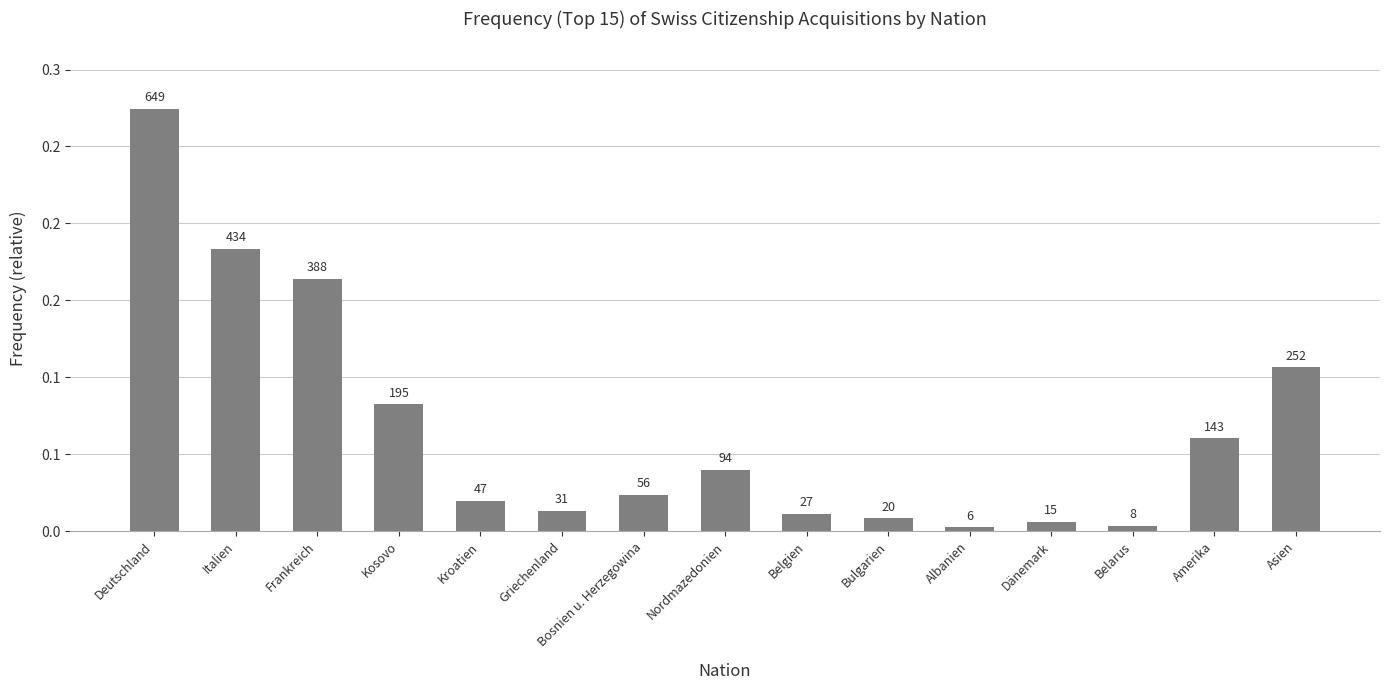

What is the maximum value shown in the chart?

0.3